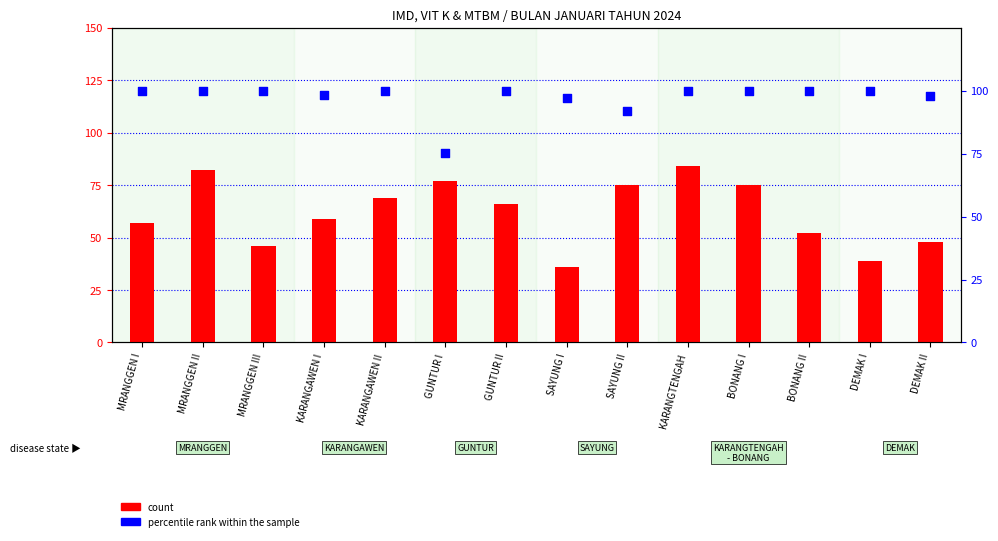

Which series contains the highest Y value?

percentile rank within the sample